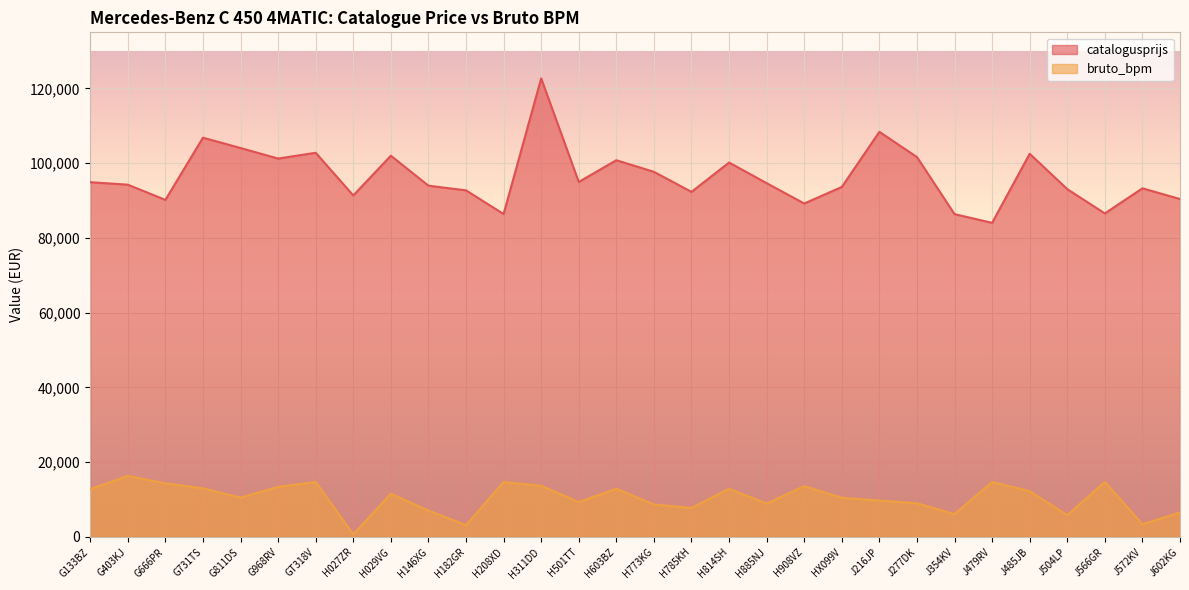

At which category is the sum across all series the highest?

H311DD